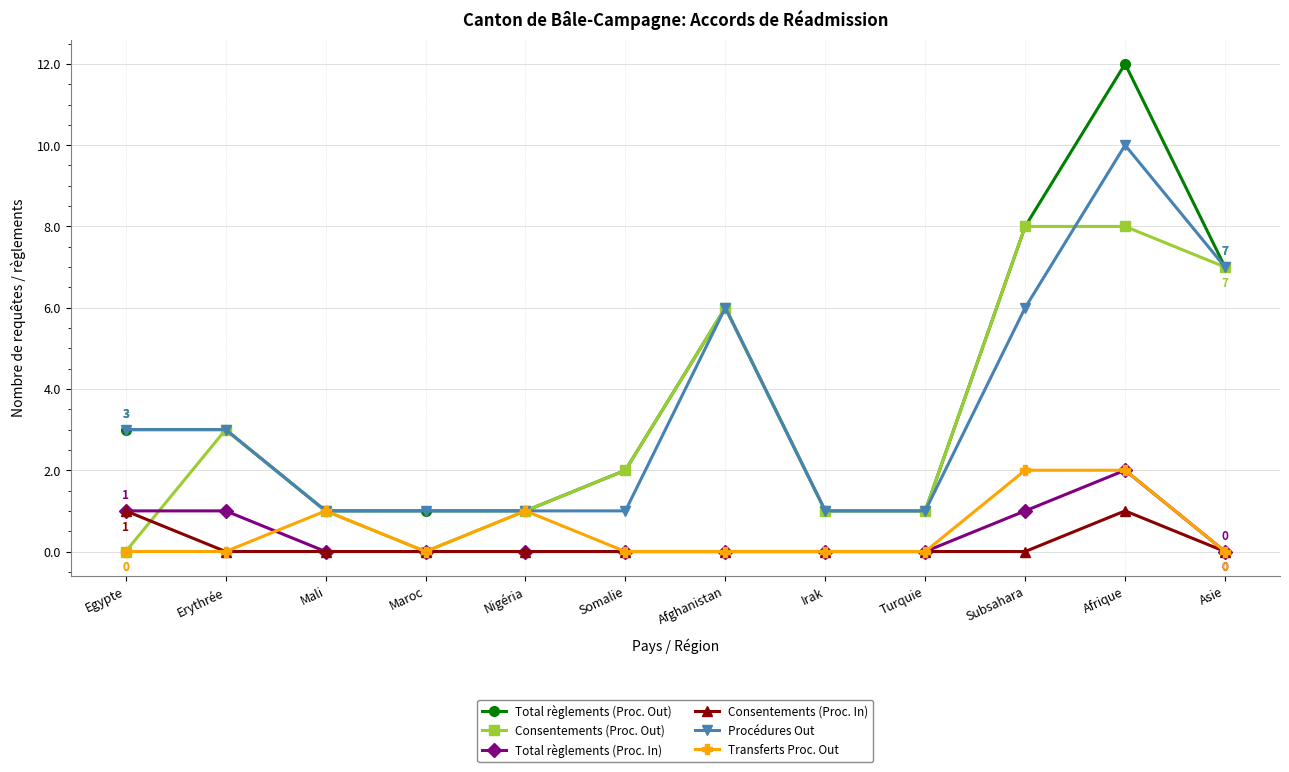

How many distinct data groups are displayed?

6